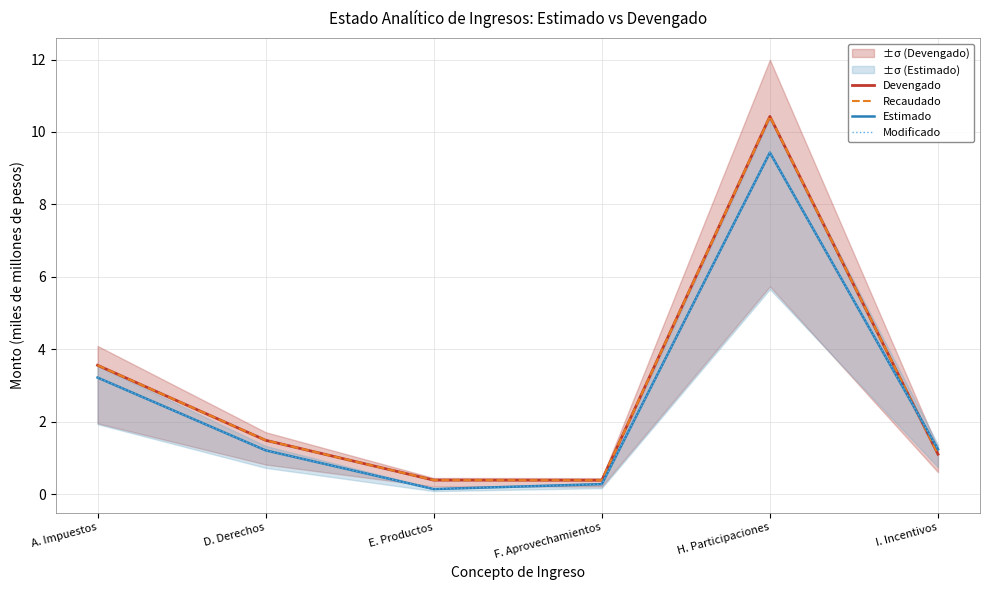

What is the highest value of the Estimado series?

9.4